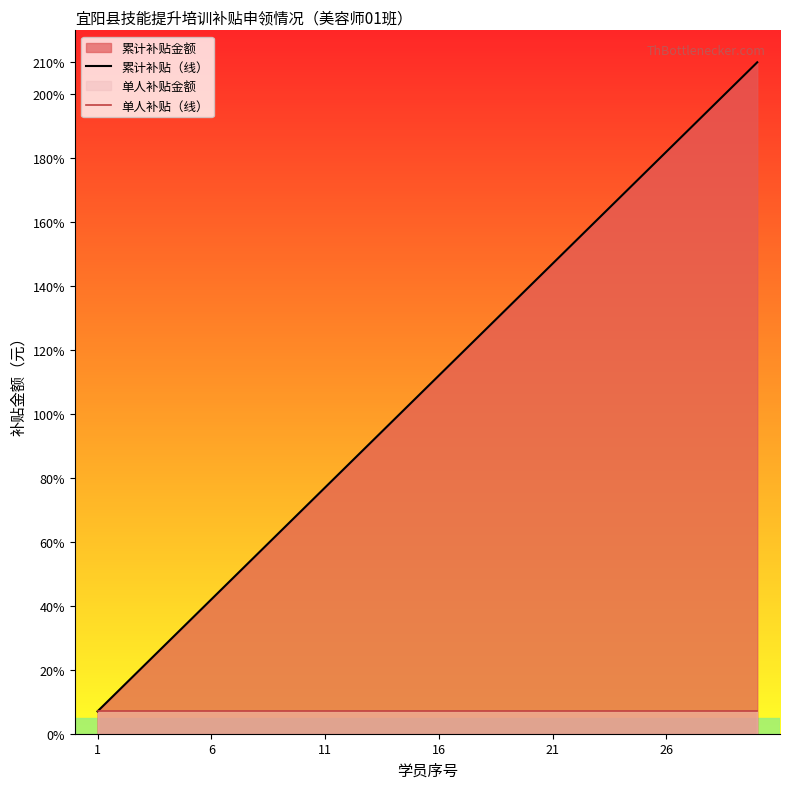

Does the chart display data point markers on the line(s)?

No